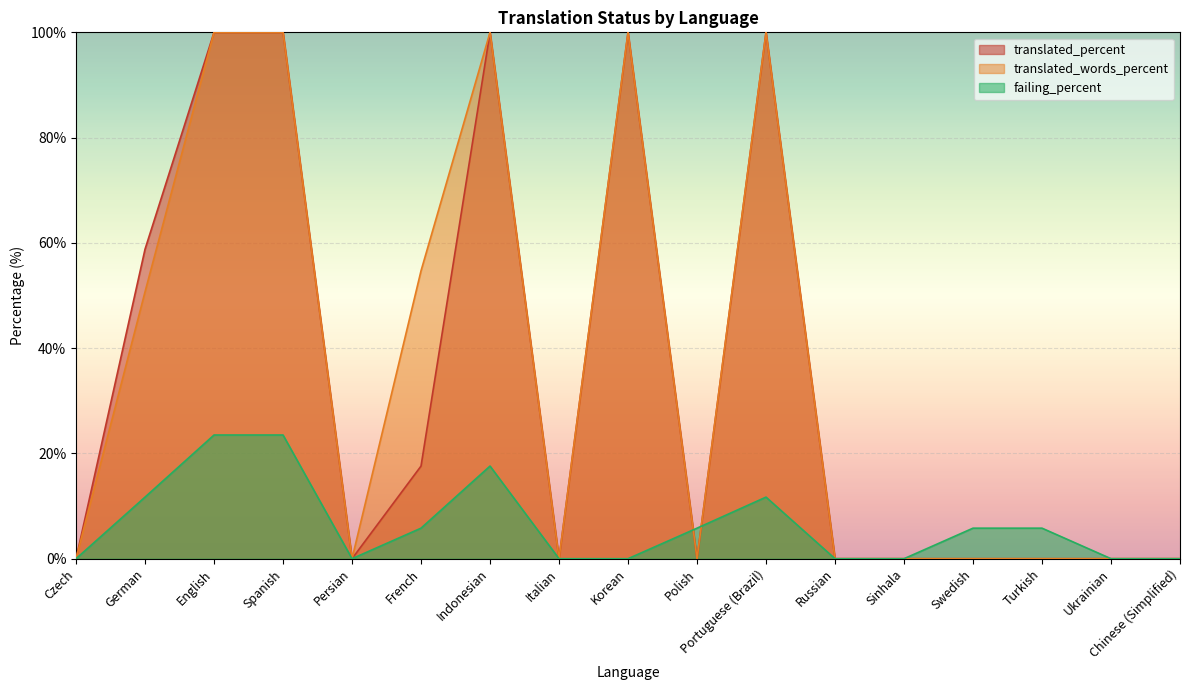

The value of failing_percent at Chinese (Simplified) is -15.6. True or false?

False